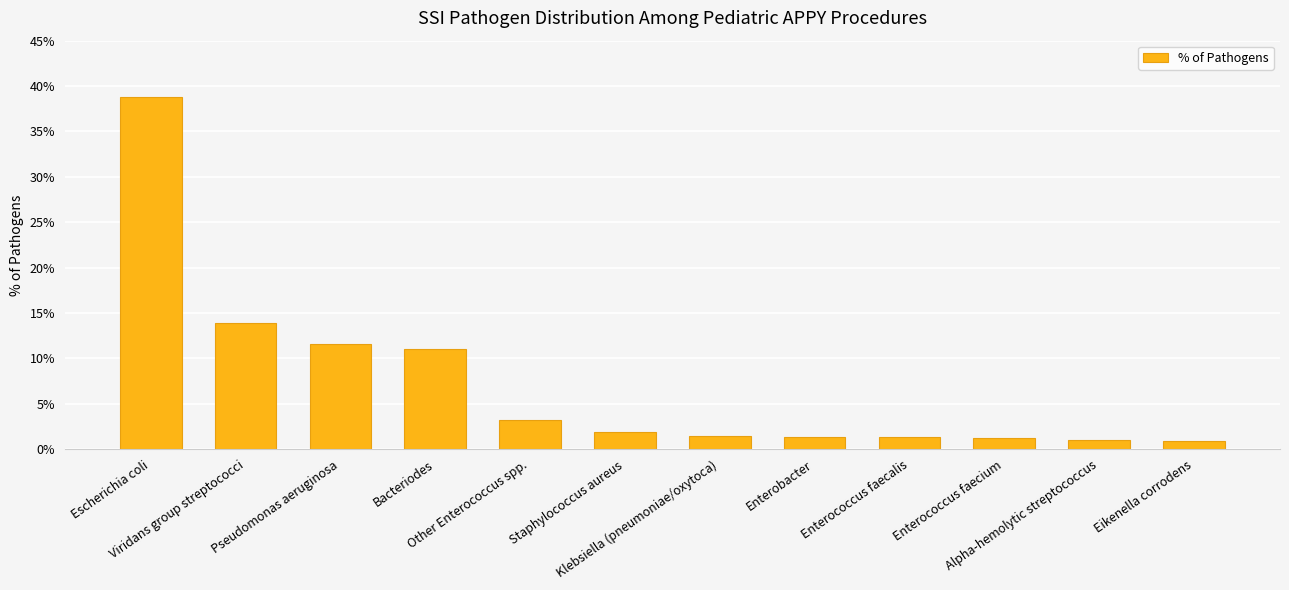

What is the approximate value at Enterococcus faecium?

1.2